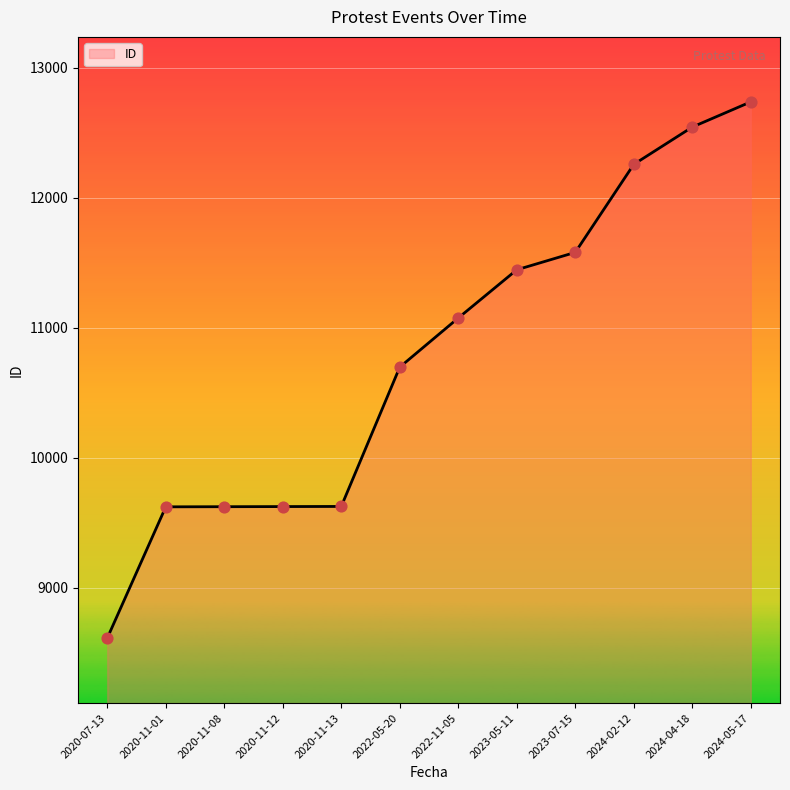

Approximately how many times larger is the value at 2020-11-13 compared to 2020-07-13?

1.1